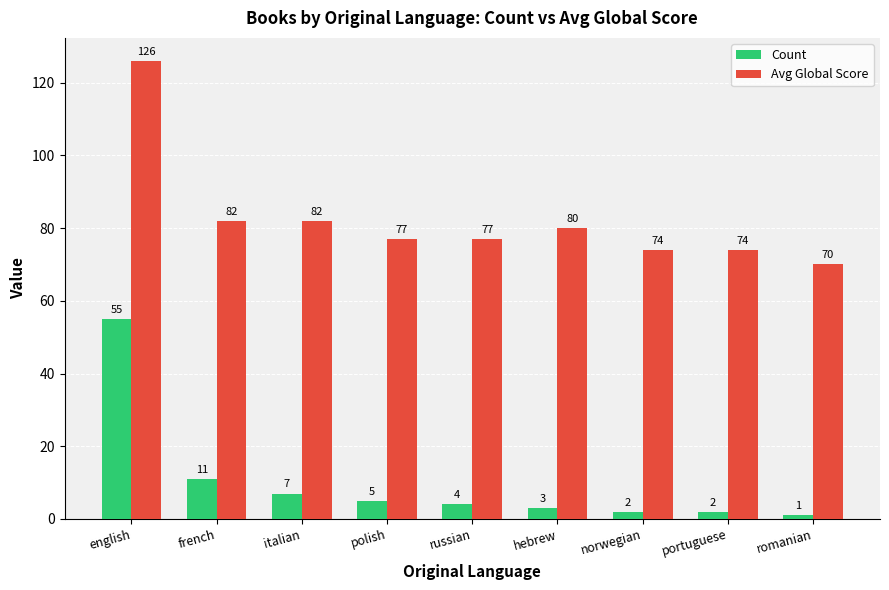

The Avg Global Score series shows 111 at norwegian. True or false?

False